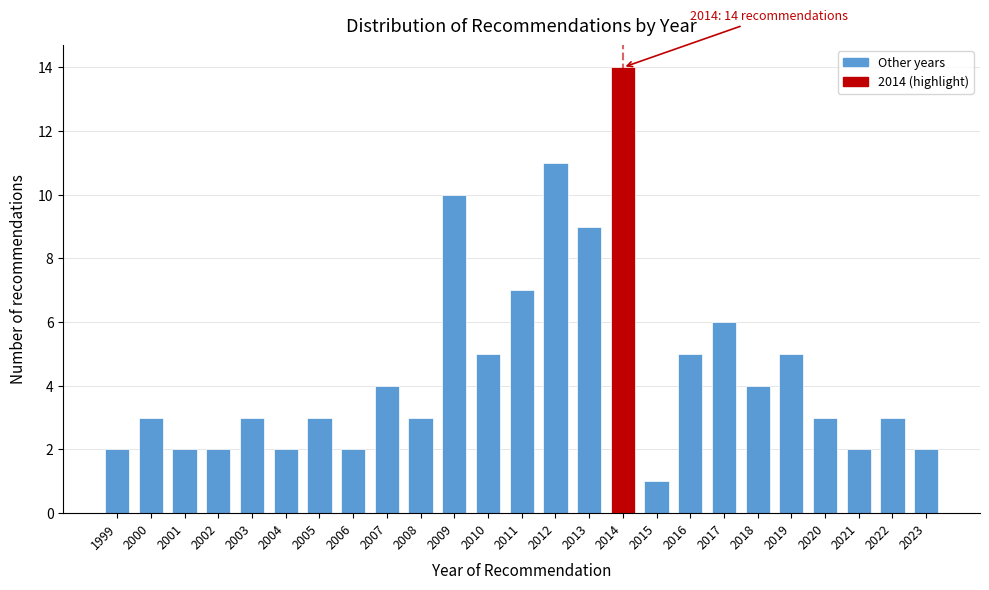

Reading left to right, extract all data points from this chart.

1999=2	2000=3	2001=2	2002=2	2003=3	2004=2	2005=3	2006=2	2007=4	2008=3	2009=10	2010=5	2011=7	2012=11	2013=9	2014=14	2015=1	2016=5	2017=6	2018=4	2019=5	2020=3	2021=2	2022=3	2023=2